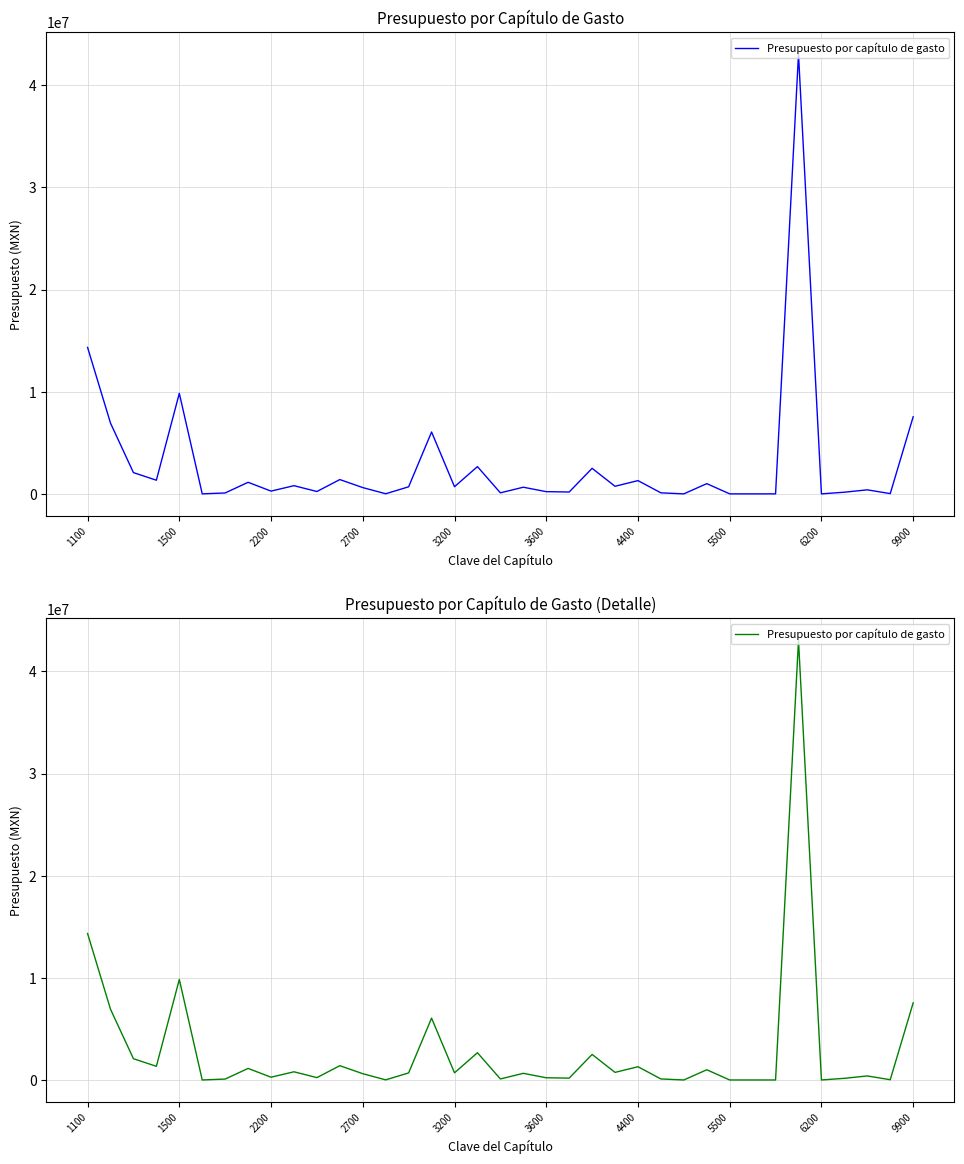

What is the sum of the values at 36 and 10?

7775155.0